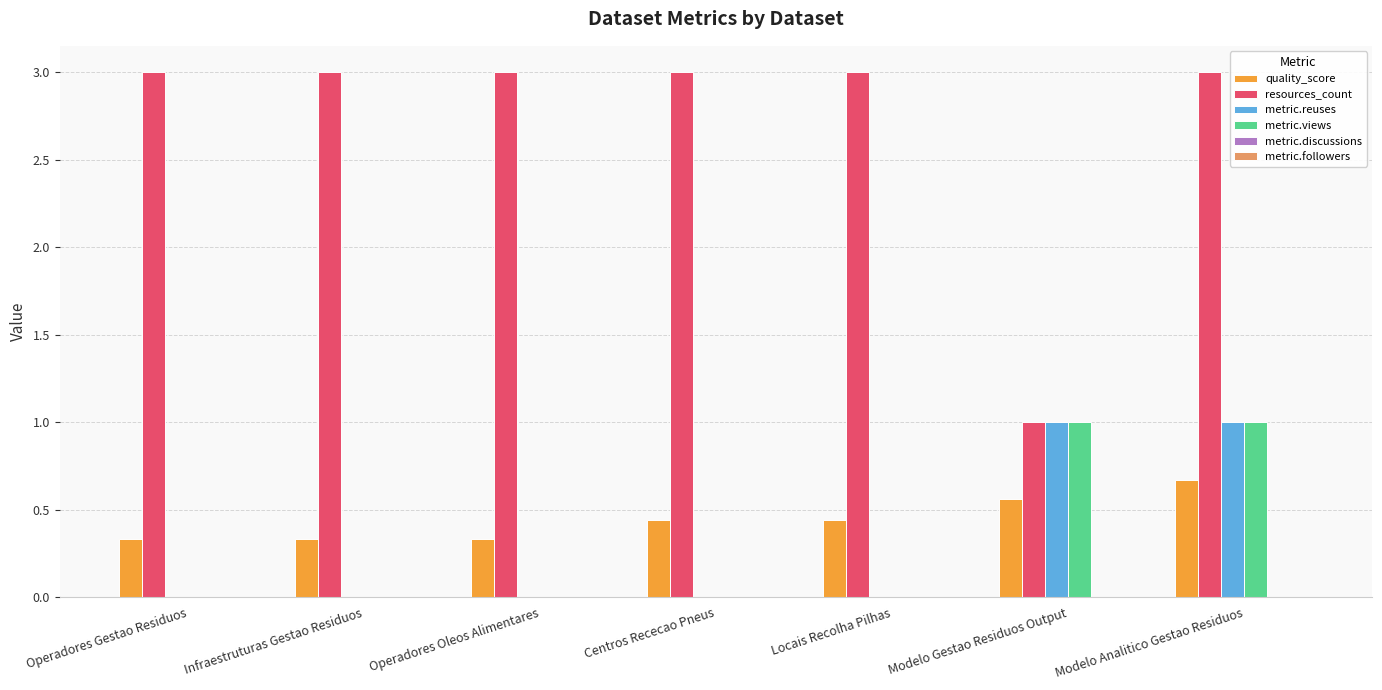

Which series has the largest total across all categories?

resources_count